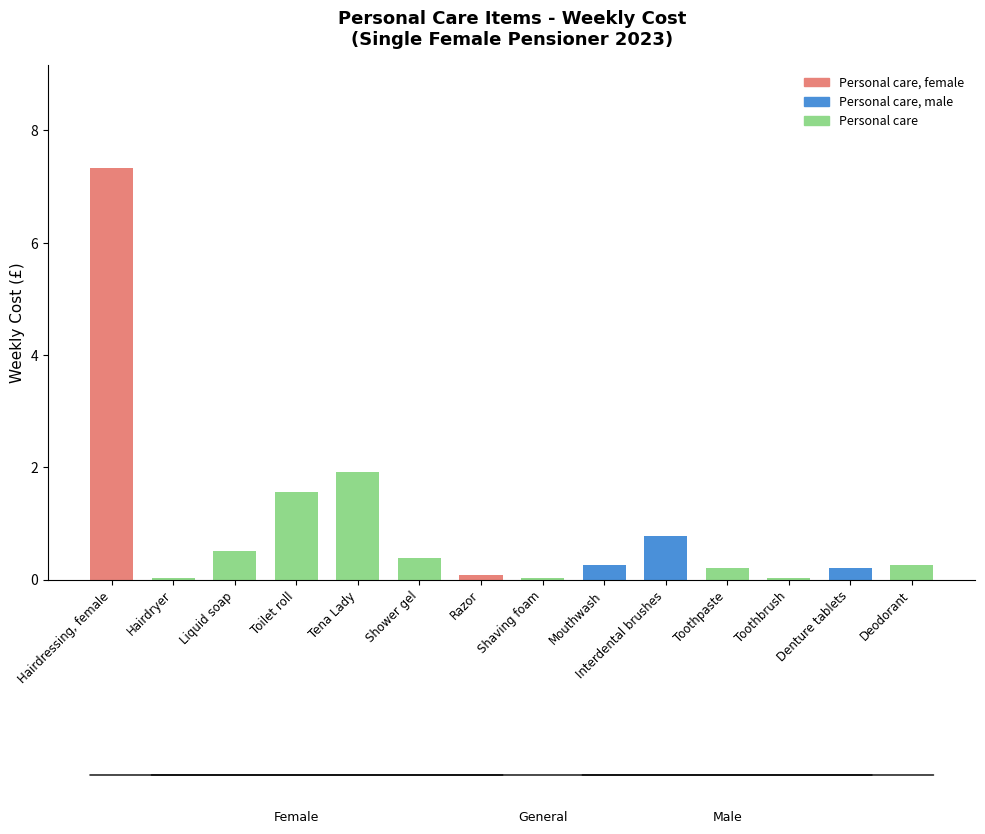

At which category does the chart reach its peak across all series?

Hairdressing, female